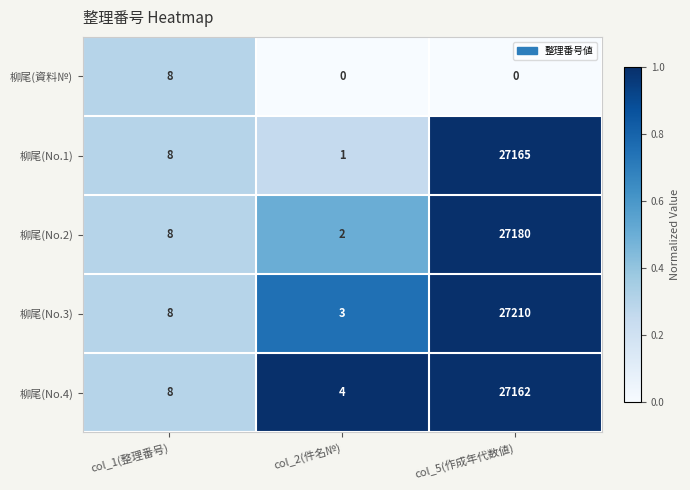

What is the sum of the 柳尾(No.2) values at col_5(作成年代数値) and col_1(整理番号)?

27188